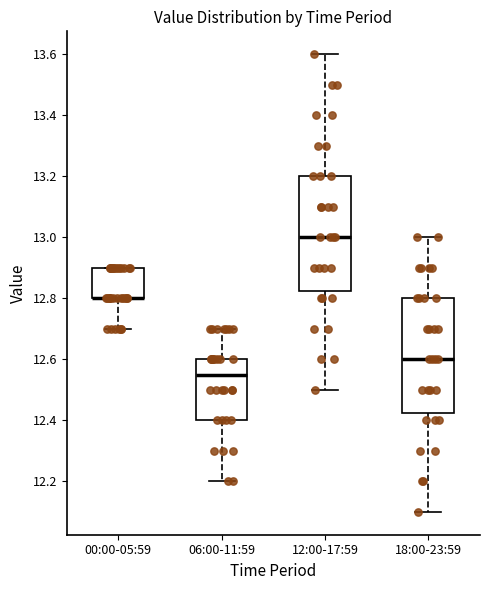

Where does the upper whisker of the box for 06:00-11:59 end on the y-axis? The values are not printed on the chart, so give them approximately, as read against the axis.

12.70